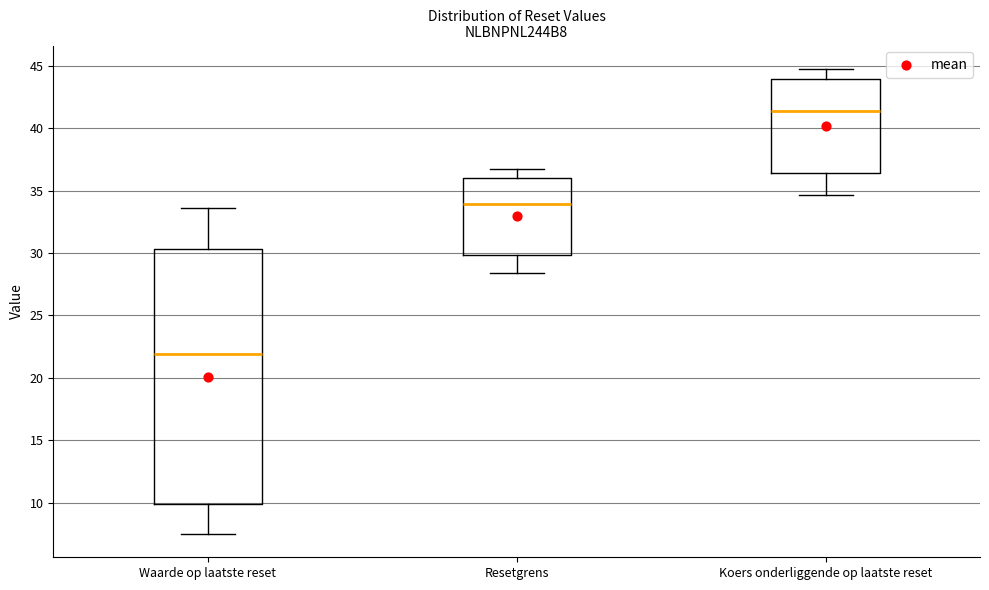

Reading left to right, transcribe this box plot: for each box, give where its median line is, the range the box spans, and where its two whiskers end, as read against the y-axis. The values are not printed on the chart, so give them approximately, as read against the axis.

Waarde op laatste reset: median 22.0, box 10.0 to 30.5, whiskers 7.5 to 33.5
Resetgrens: median 34.0, box 30.0 to 36.0, whiskers 28.5 to 36.5
Koers onderliggende op laatste reset: median 41.5, box 36.5 to 44.0, whiskers 34.5 to 45.0